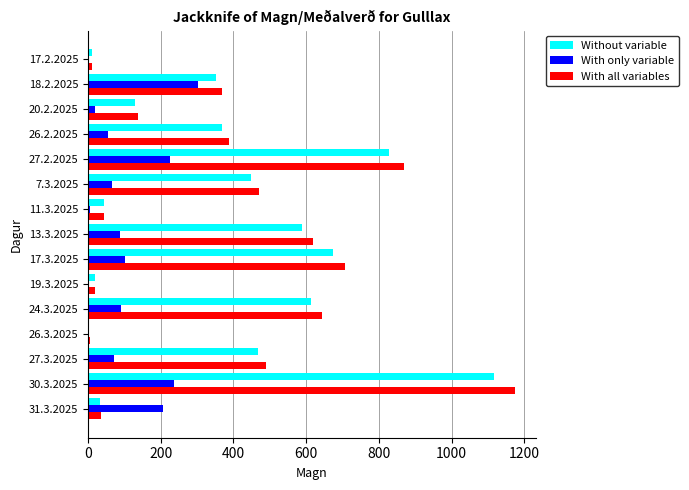

Which series changed the most between 26.3.2025 and 27.2.2025?

With all variables